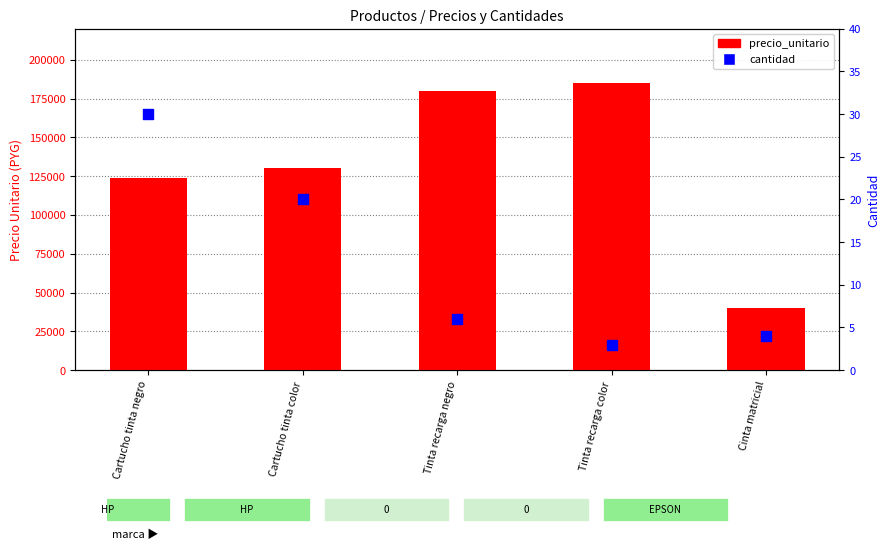

At which category is the sum across all series the highest?

Tinta recarga color